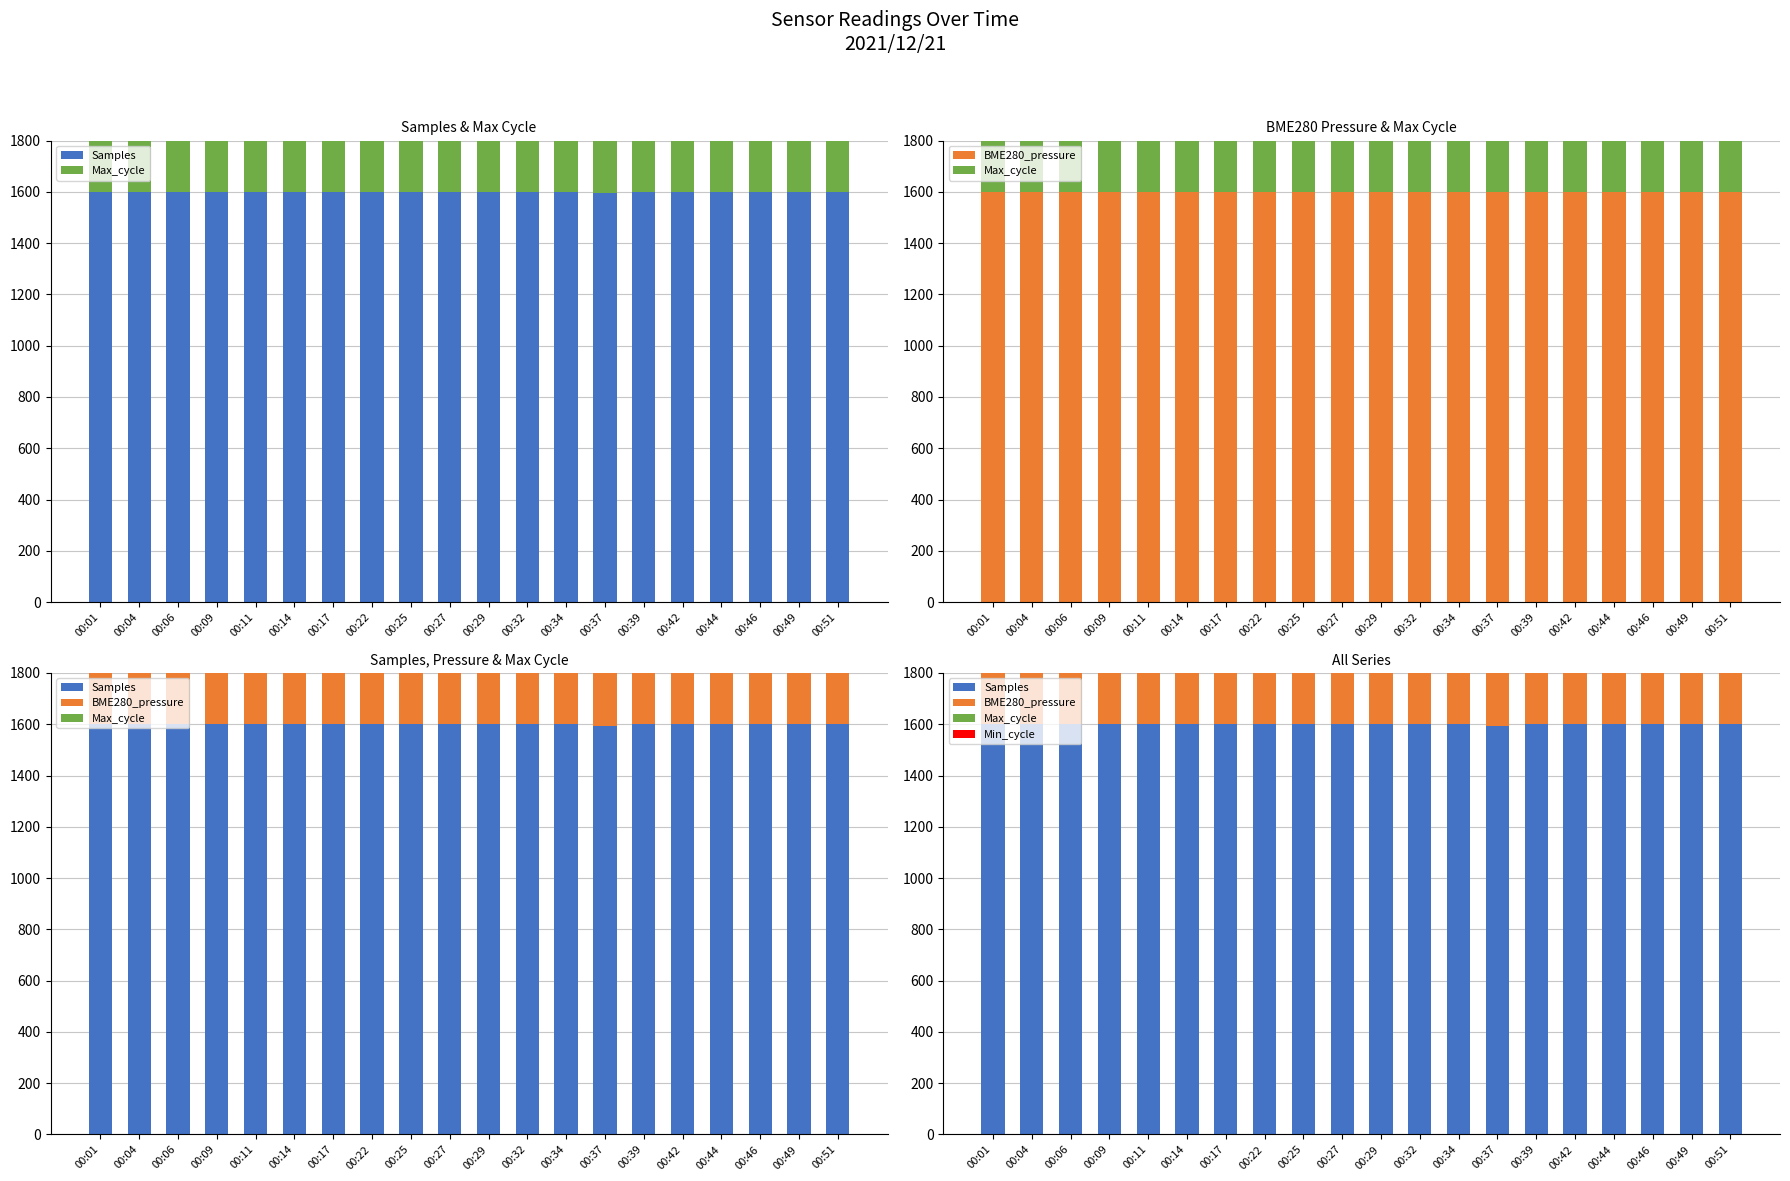

Between 00:39 and 00:49, which series saw the biggest shift?

Max_cycle